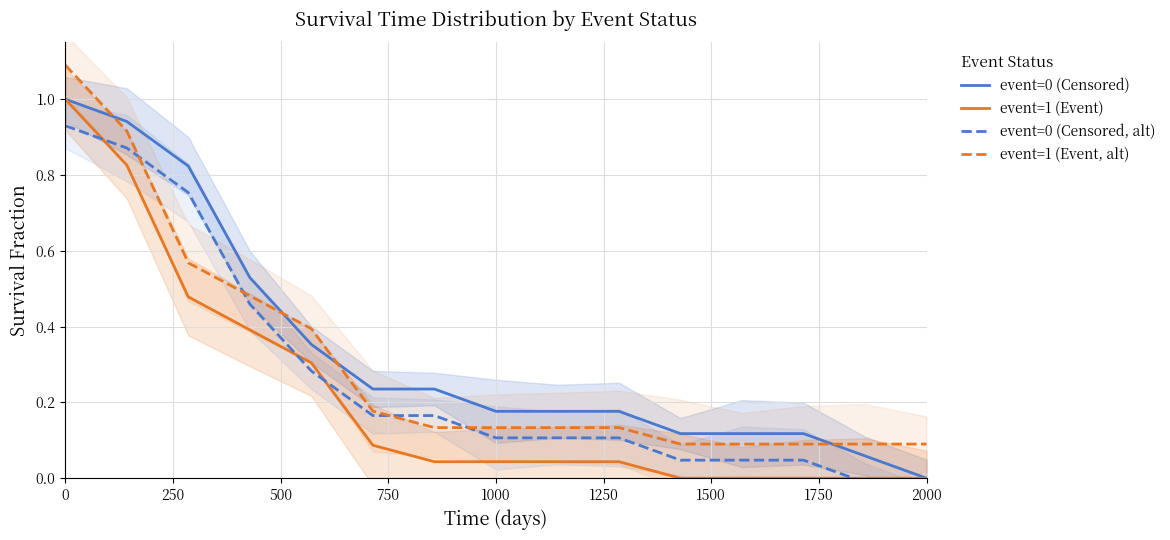

True or false: event=1 (Event, alt) has a value of 0.1 at 2000.

True